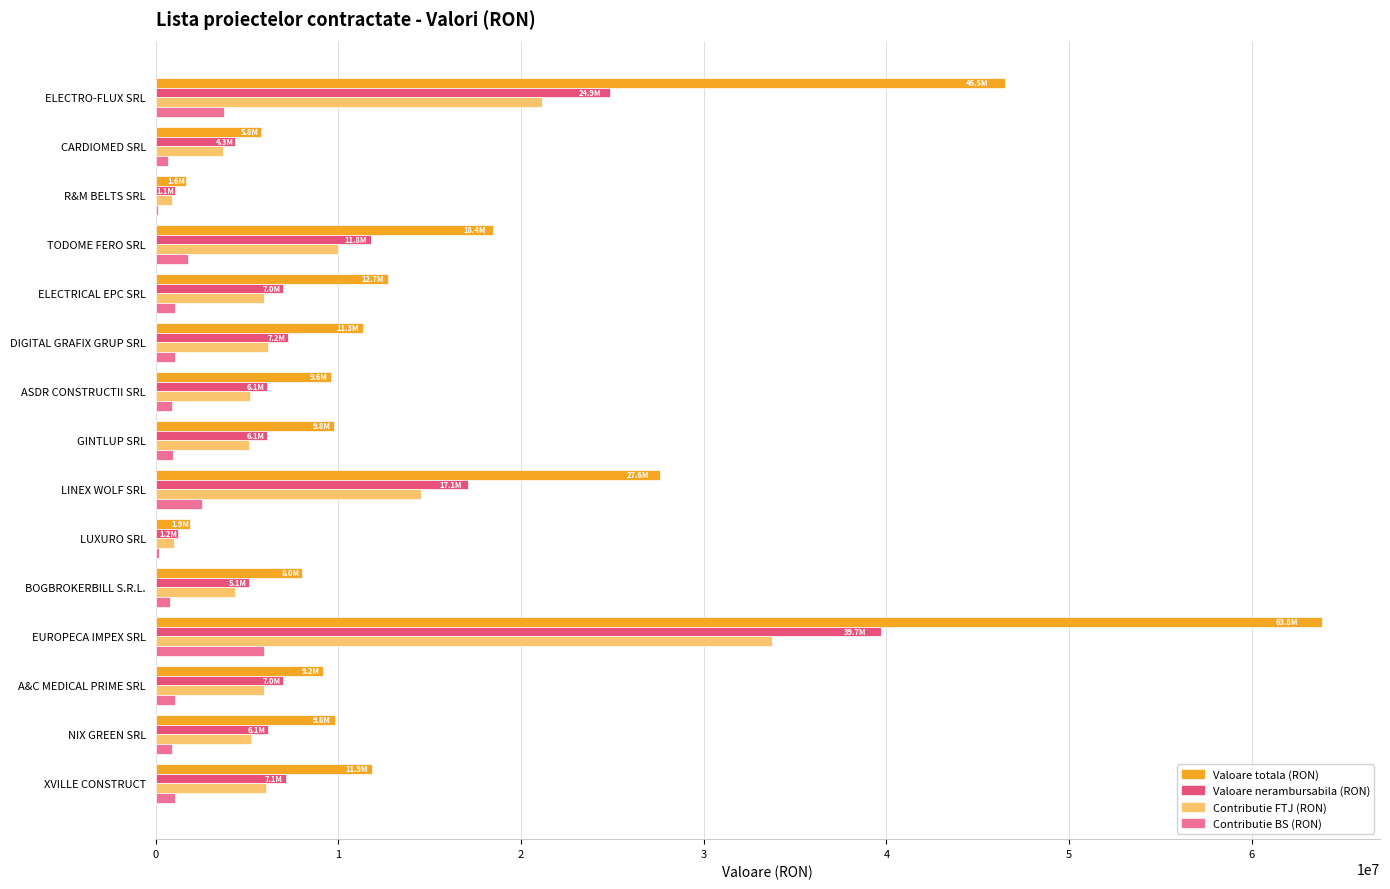

What are all the series names shown in the legend?

Valoare totala (RON), Valoare nerambursabila (RON), Contributie FTJ (RON), Contributie BS (RON)